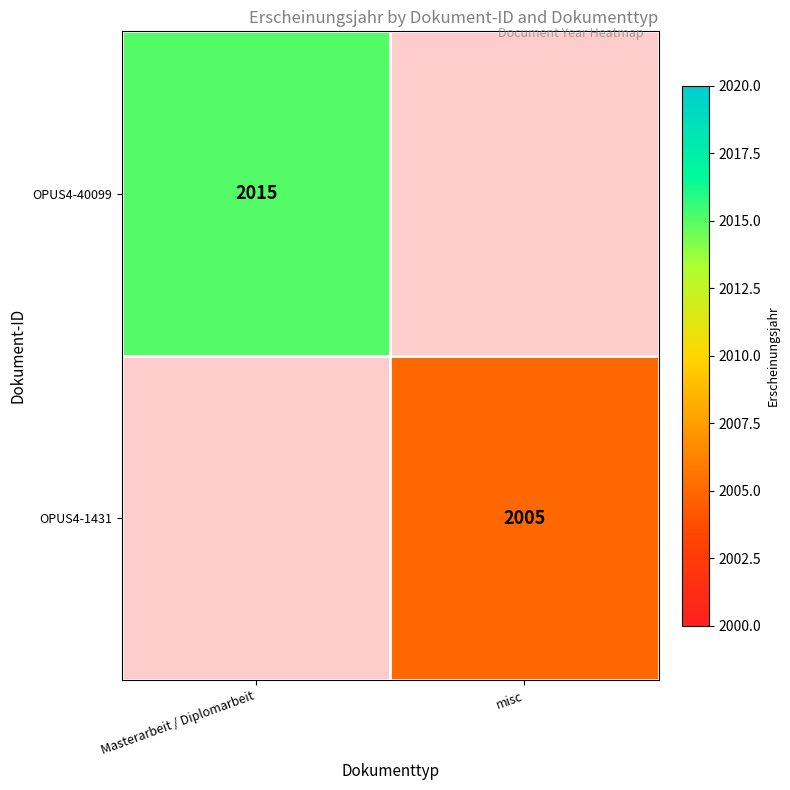

The value of OPUS4-1431 at misc is 836. True or false?

False